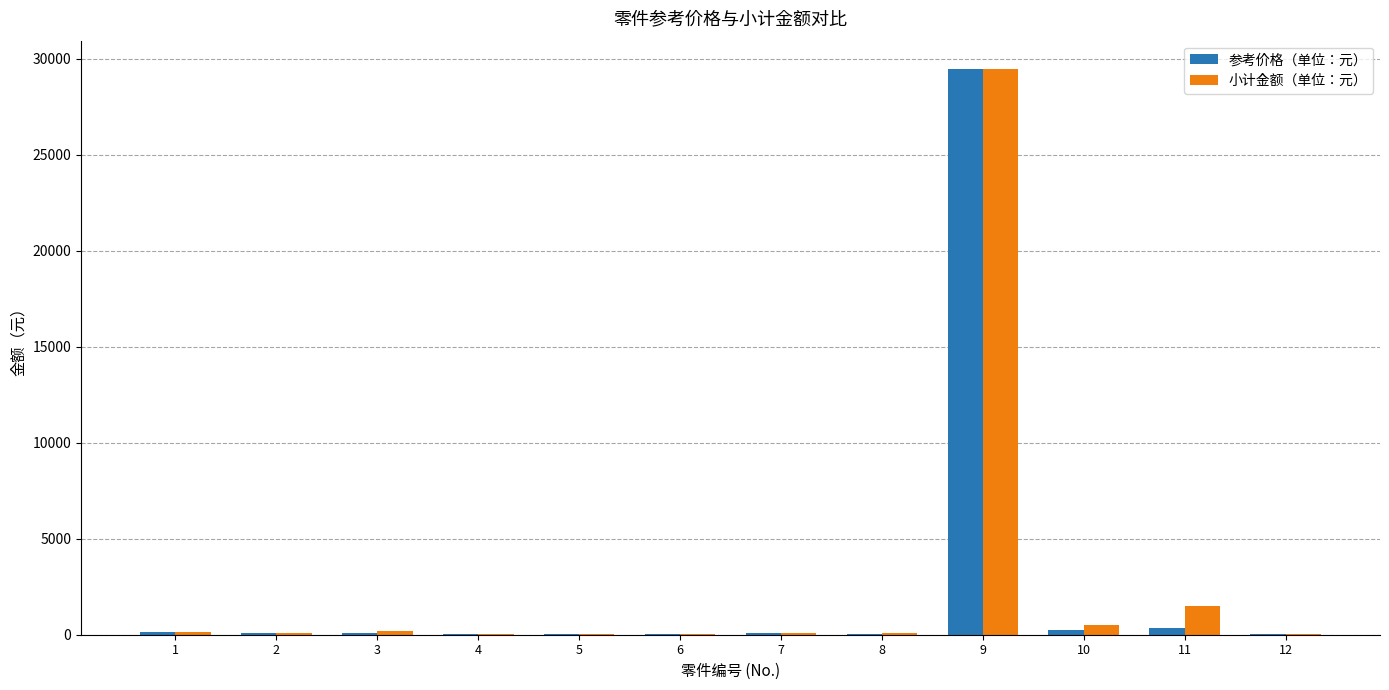

What is the maximum value shown in the chart?

29465.9